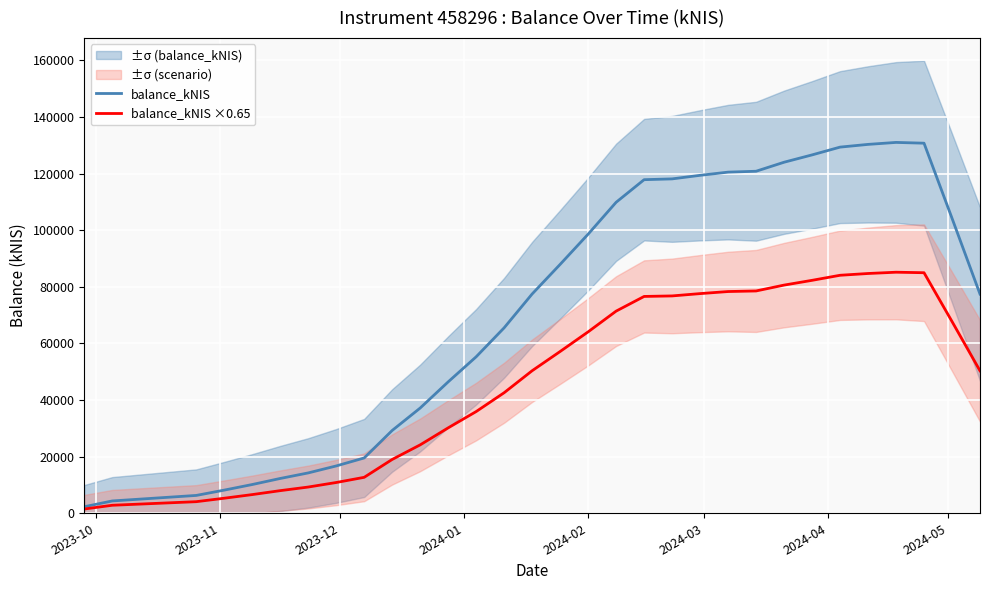

What is the value of the balance_kNIS ×0.65 point at the 4th from the left?

5316.9